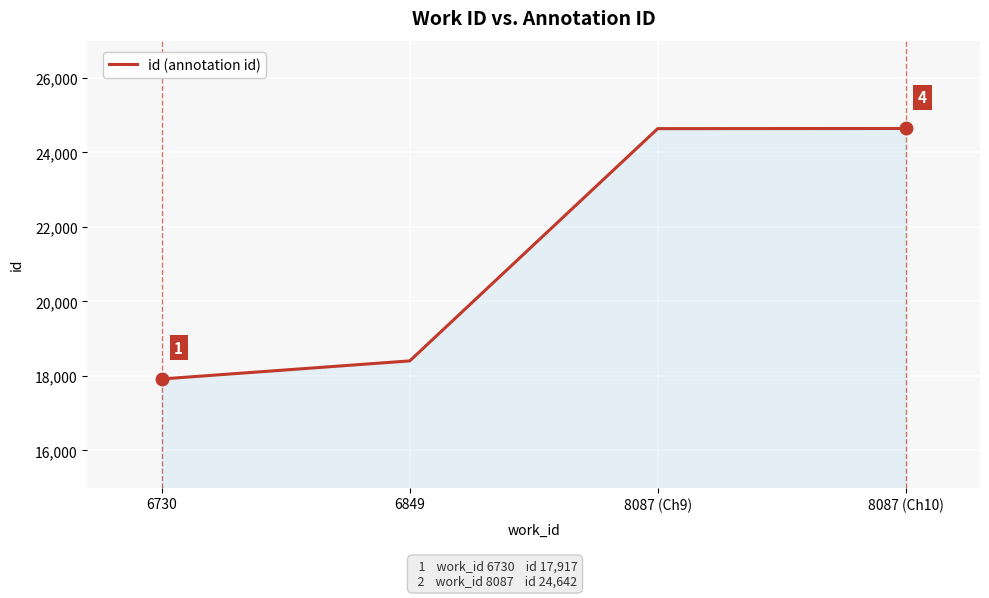

Where is the data nearest to the value 21279?

6849